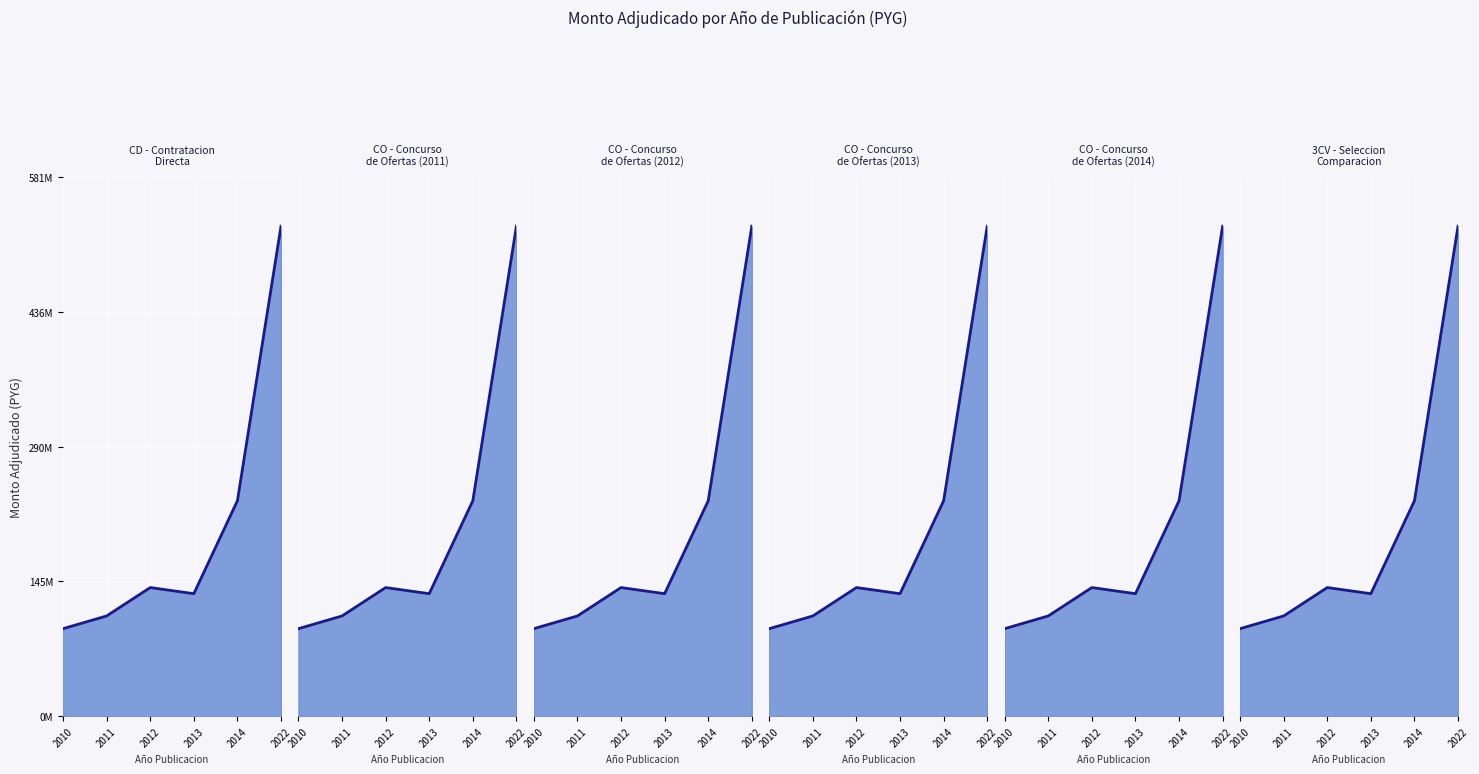

What is the value of the 1st point from the left?

94300000